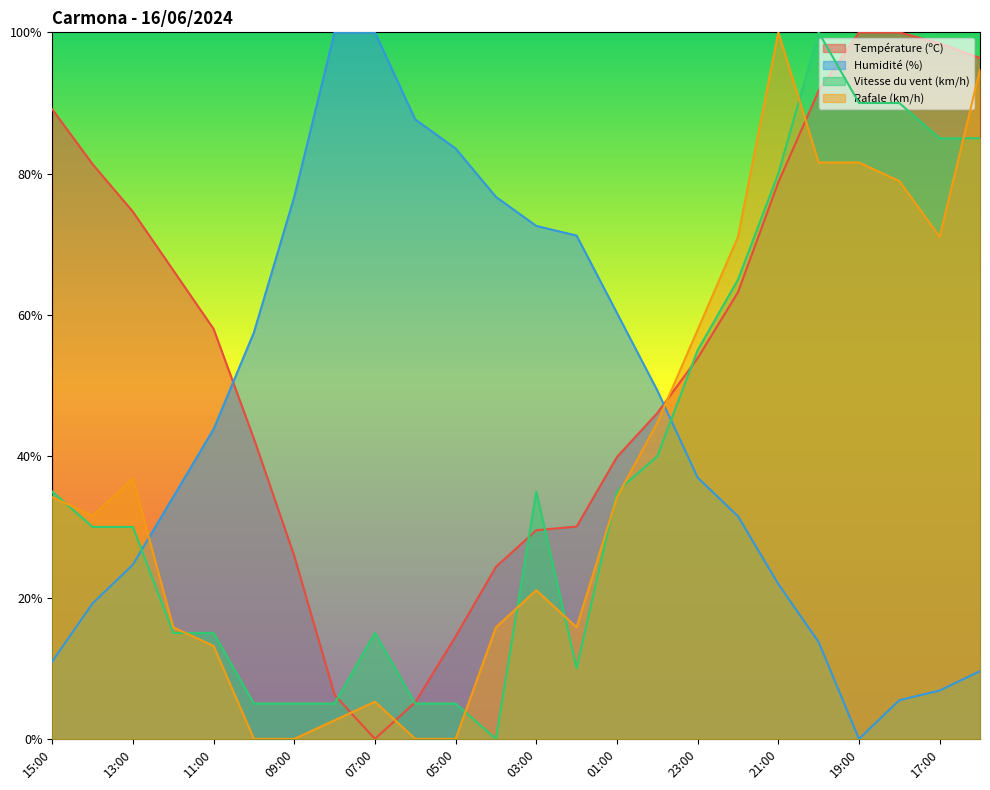

Which series has the largest total across all categories?

Température (ºC)